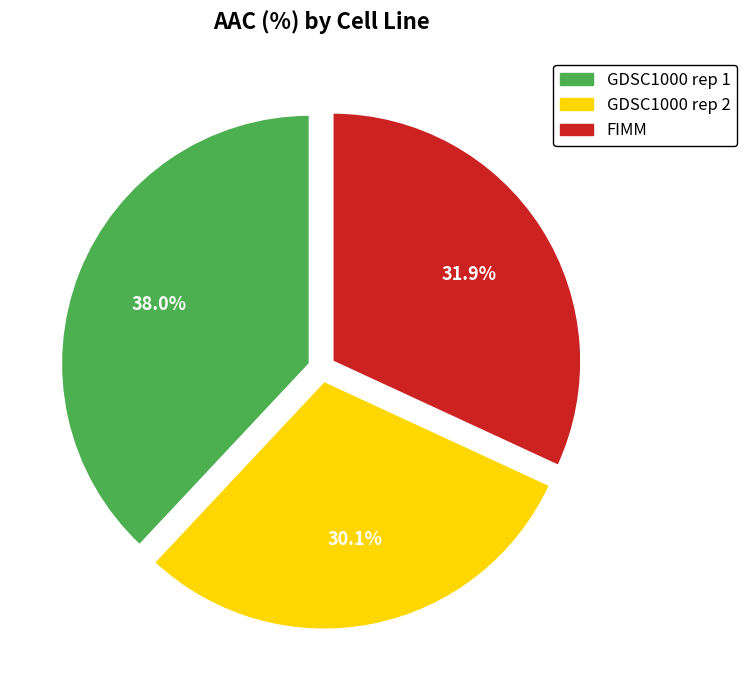

Is there a majority slice in this chart?

No